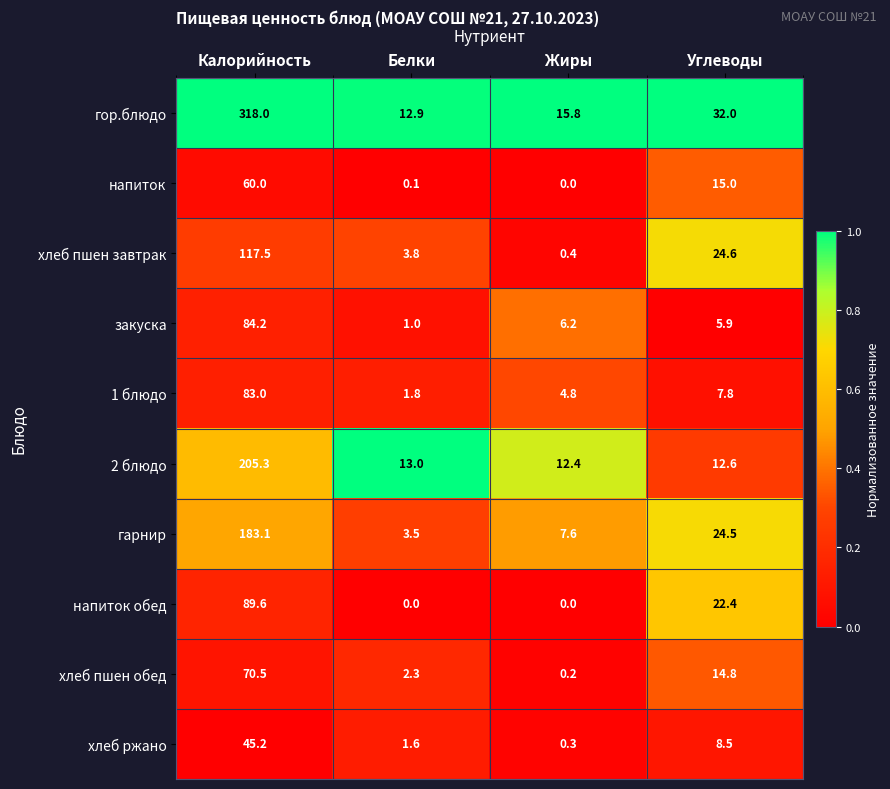

What is the difference between the highest and lowest values at Жиры?

15.8